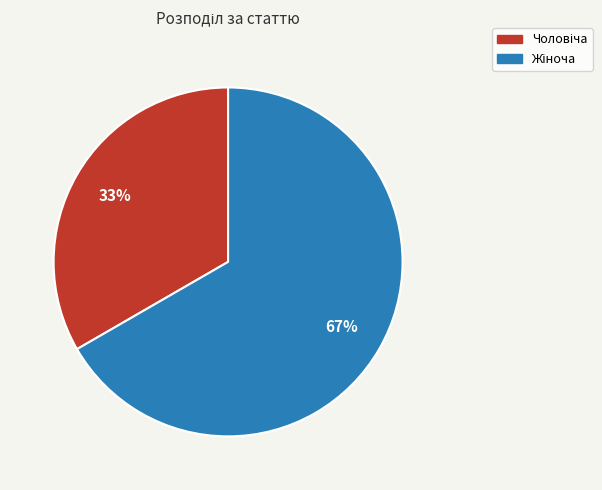

Does any single category account for the majority?

Yes